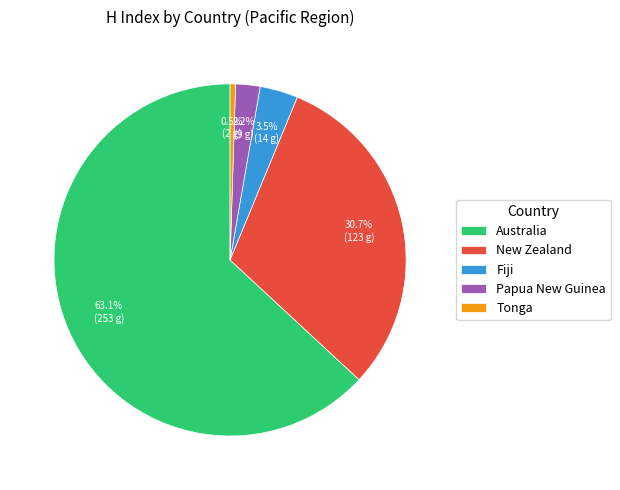

What is the majority slice?

Australia